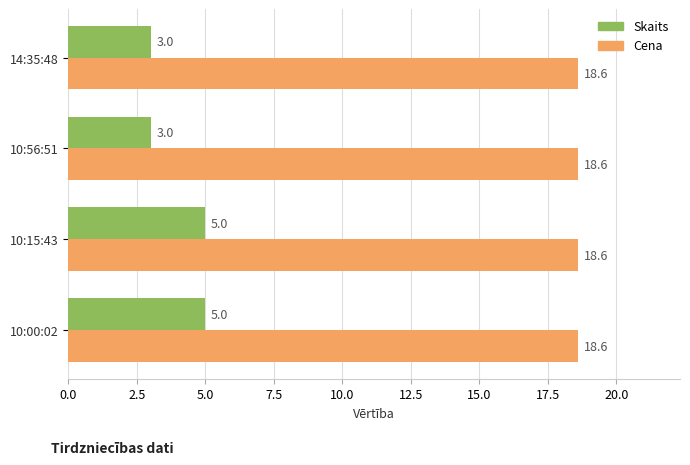

Is it true that Cena equals 18.6 at 10:56:51?

True